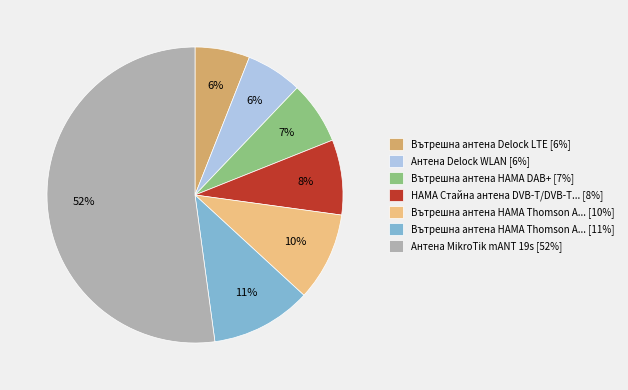

To the nearest percent, what percentage of the pie is Вътрешна антена HAMA DAB+ [7%]?

7%